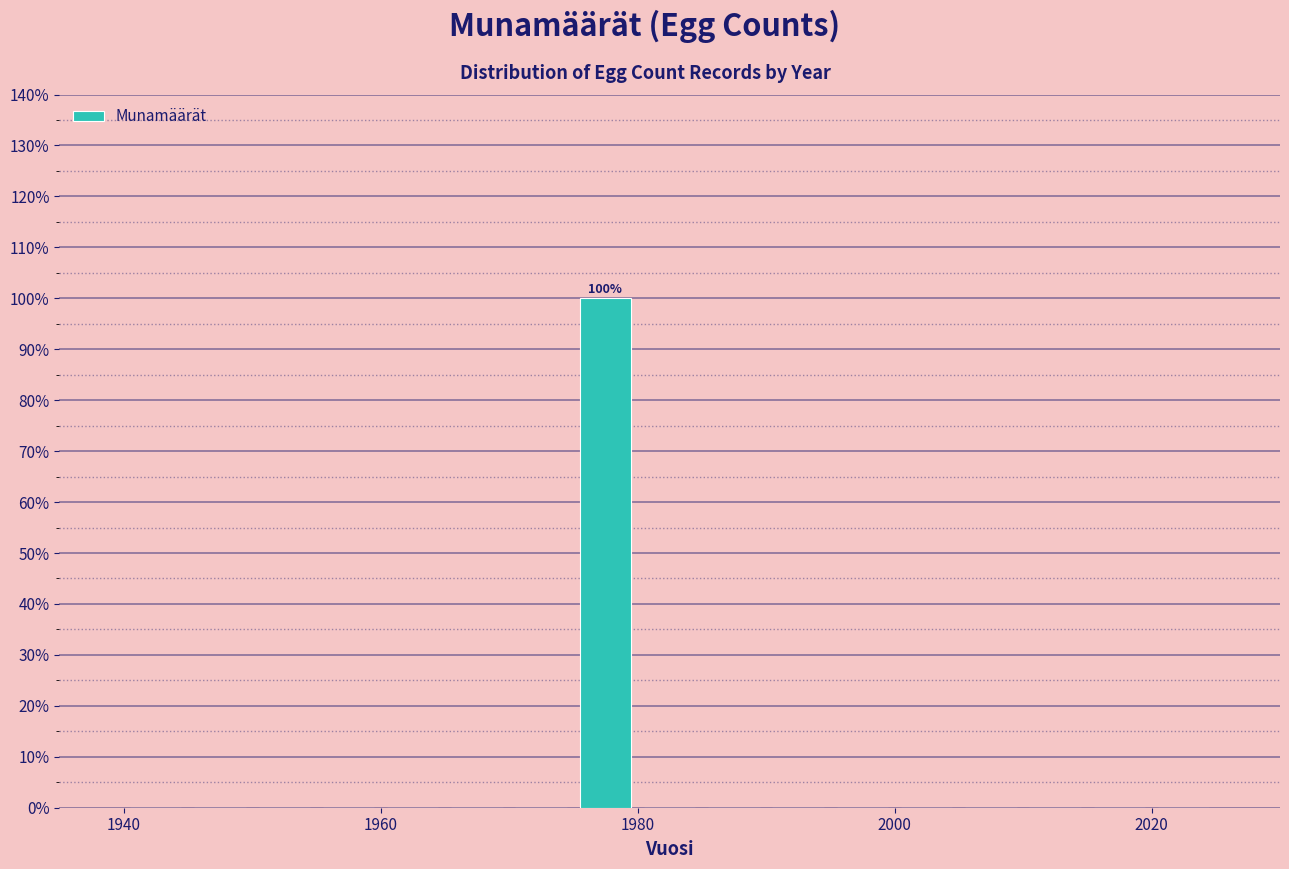

Around what value on the x-axis is the tallest bar? Give the approximate position of its centre, as read against the axis.

1978